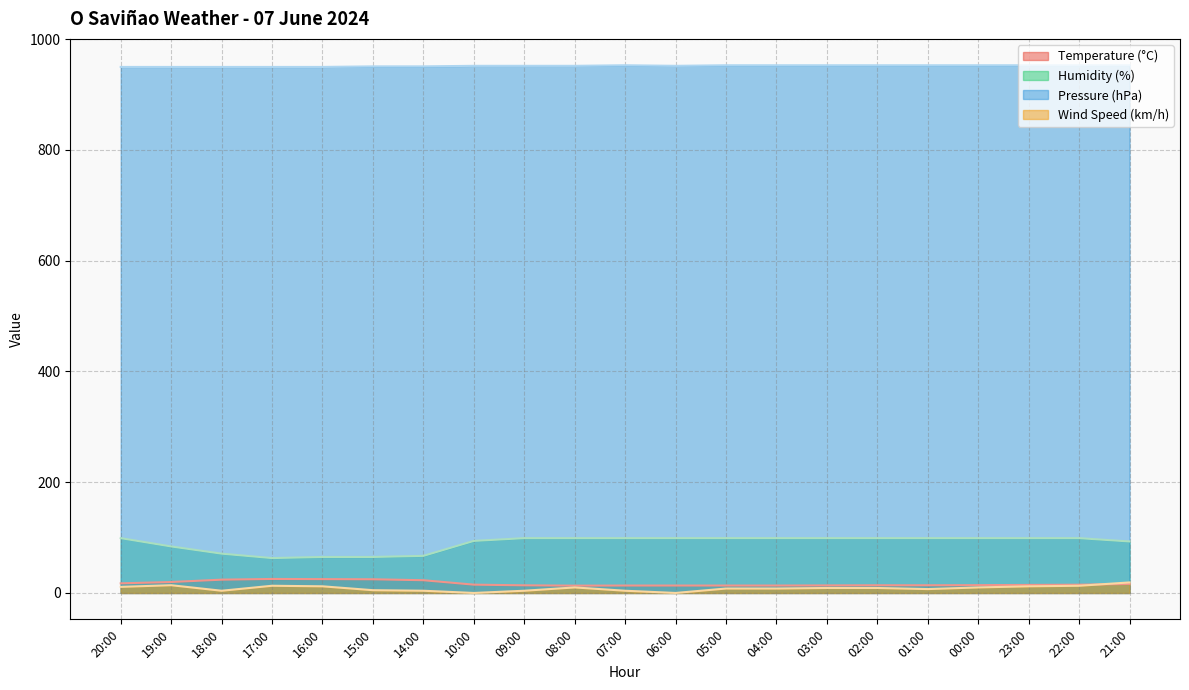

What is the sum of all Humidity (%) values?

1889.0